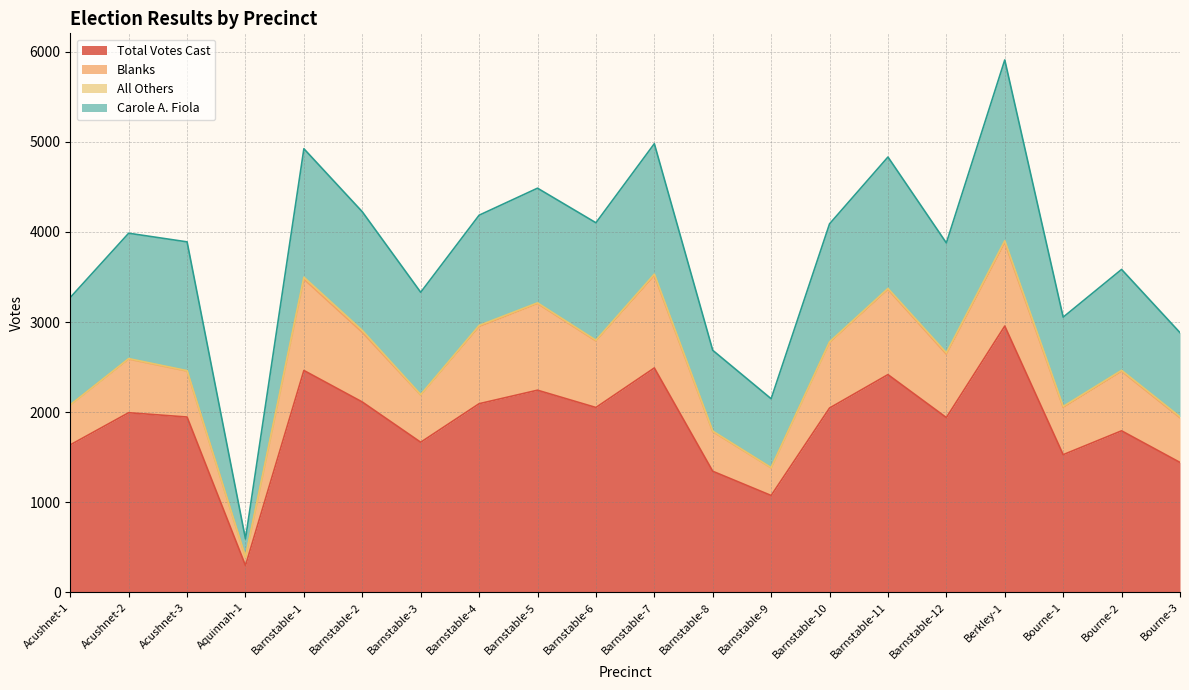

Count the number of data series in this chart.

4